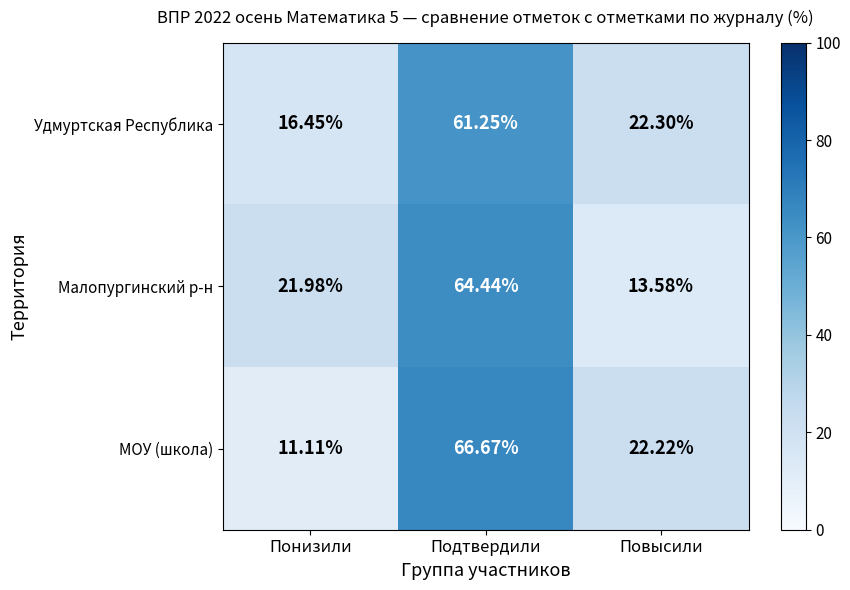

At which label does МОУ (школа) reach its minimum?

Понизили